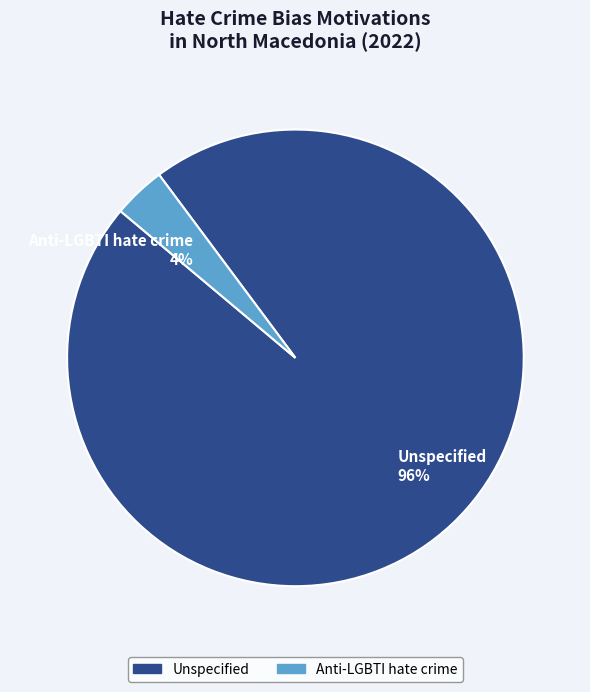

To the nearest percent, what is the combined percentage of Unspecified 96% and Anti-LGBTI hate crime 4%?

100%